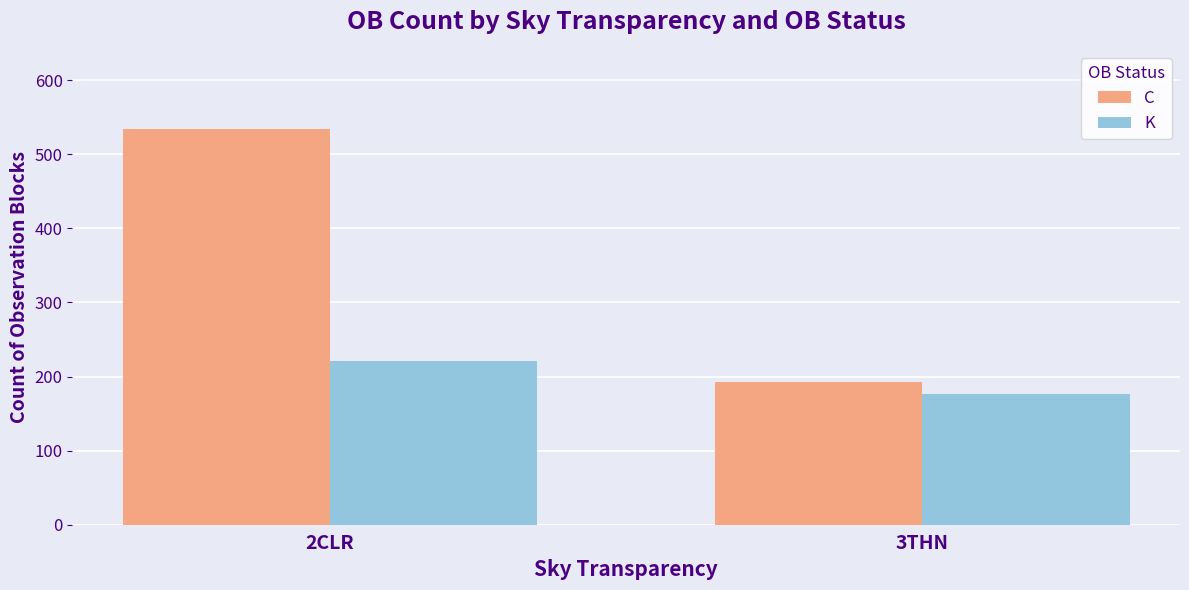

Which series has the widest spread of values?

C